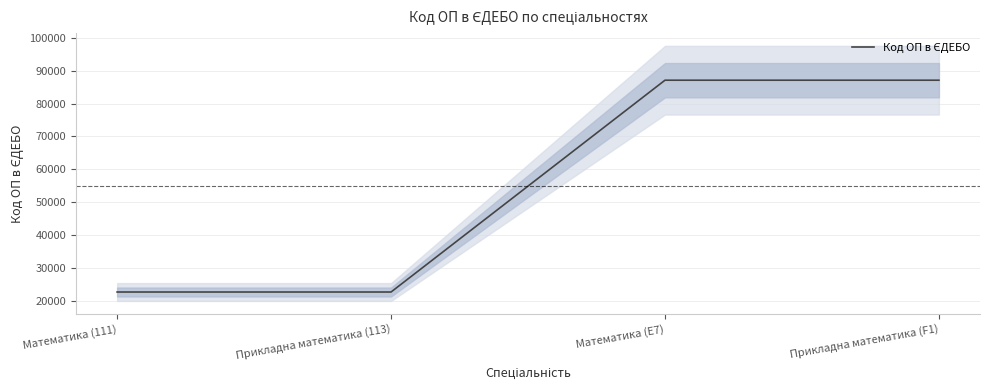

Rank the categories by value from lowest to highest.

Математика (111), Прикладна математика (113), Прикладна математика (F1), Математика (E7)